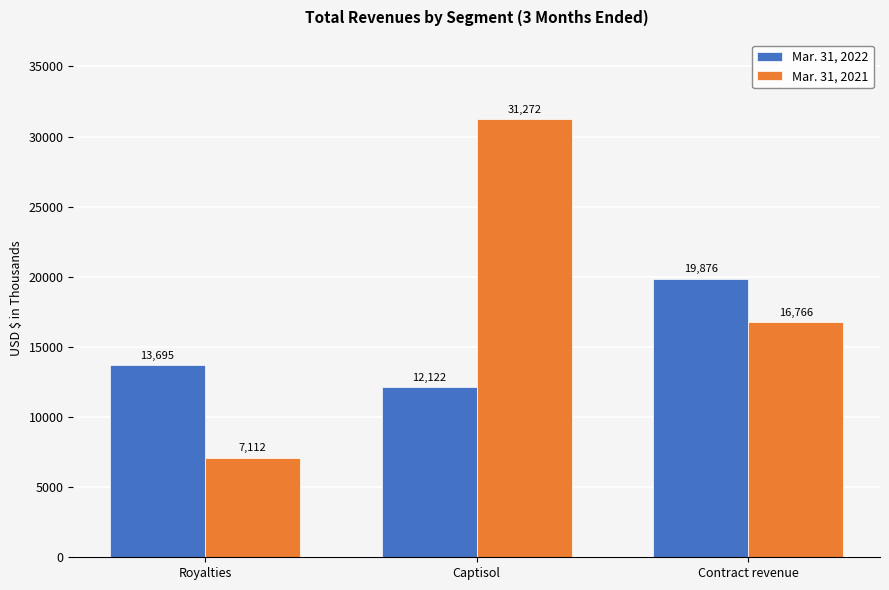

How many groups of bars are there?

3